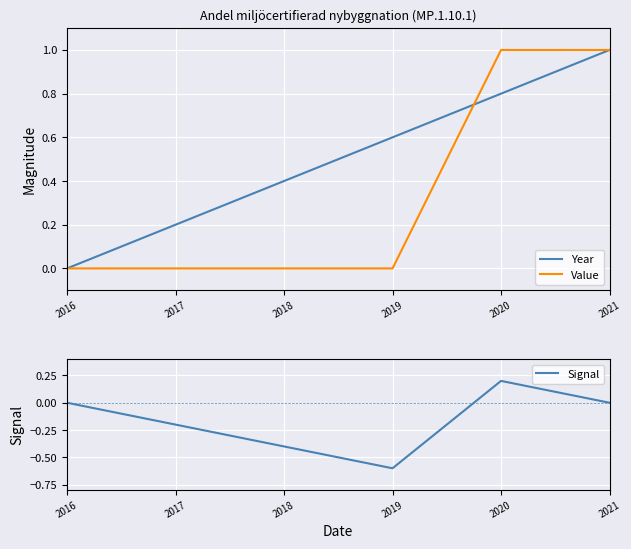

Reading left to right, list all the values displayed in this chart.

Year: 0.0	0.2	0.4	0.6	0.8	1.0
Value: 0.0	0.0	0.0	0.0	1.0	1.0
Signal: 0.0	-0.2	-0.4	-0.6	0.2	0.0